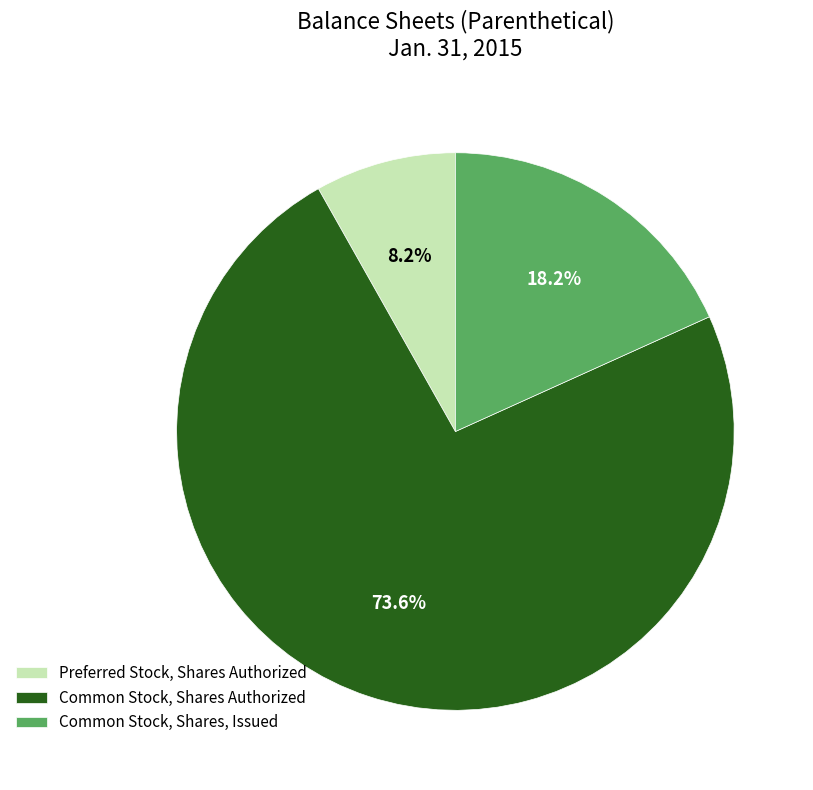

What is the largest slice in the pie chart?

Common Stock, Shares Authorized